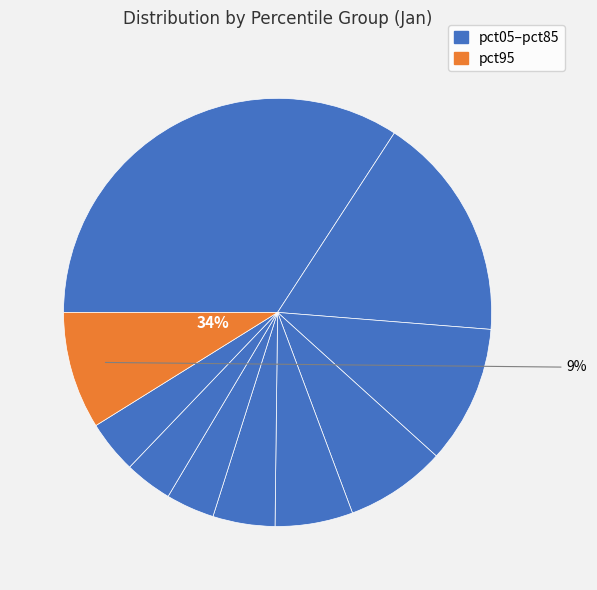

What portion of the pie excludes pct85?

96.0%